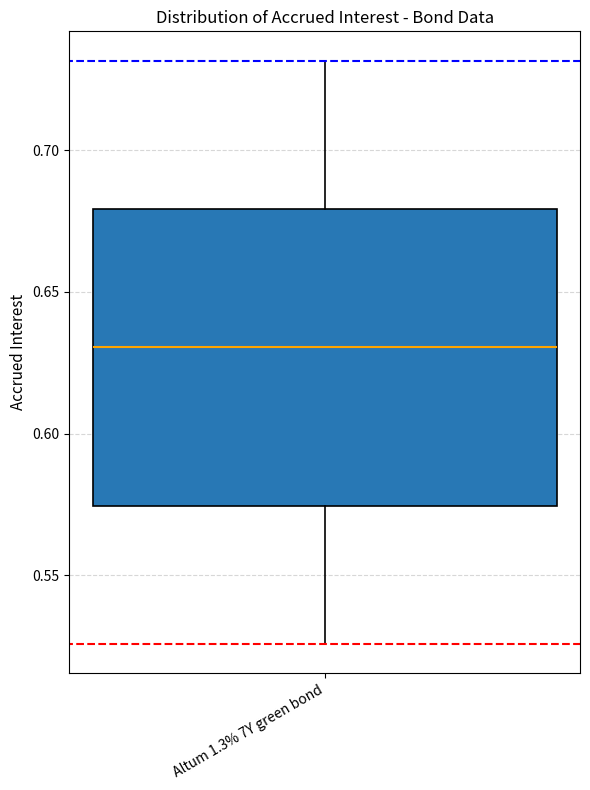

Transcribe this box plot: give where the median line is, the range the box spans, and where the two whiskers end, as read against the y-axis. The values are not printed on the chart, so give them approximately, as read against the axis.

median 0.630, box 0.575 to 0.680, whiskers 0.525 to 0.730